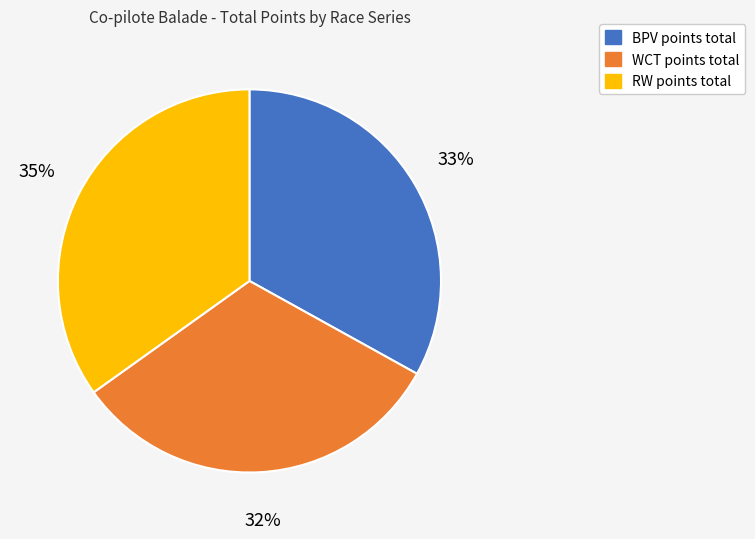

Does any single category account for the majority?

No